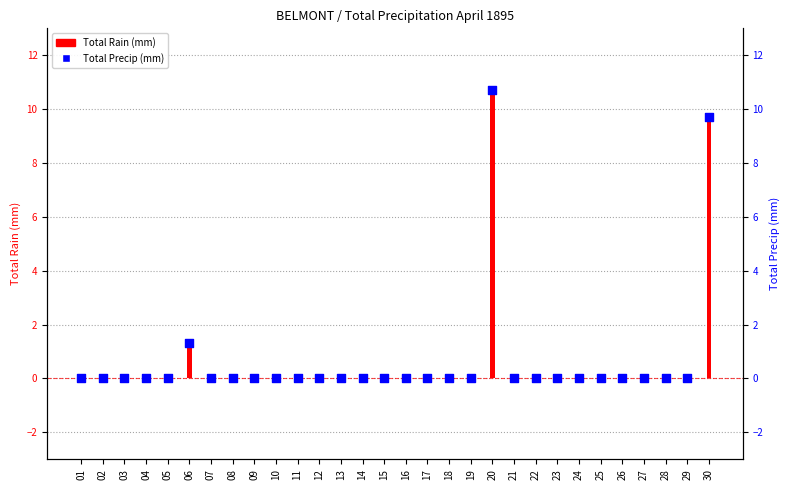

Which series has the largest Y range (max minus min)?

Total Rain (mm)